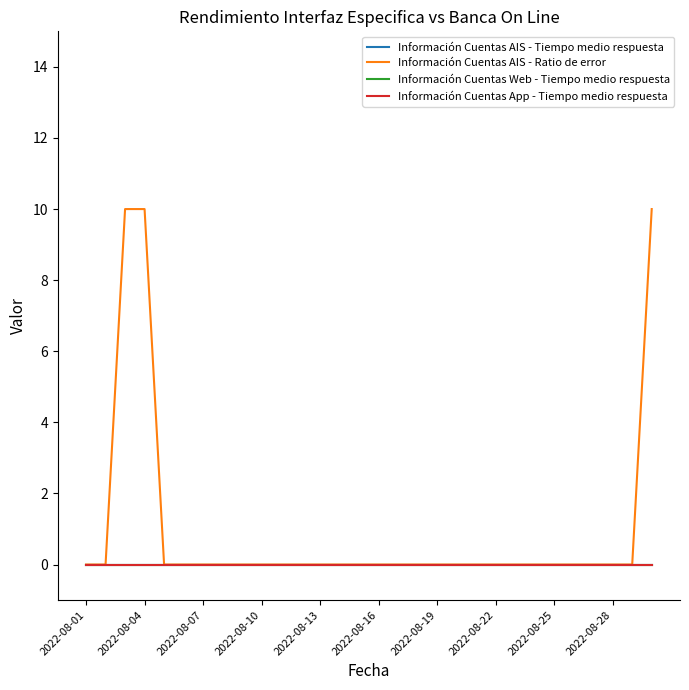

Is this an area chart (filled region under the line)?

No